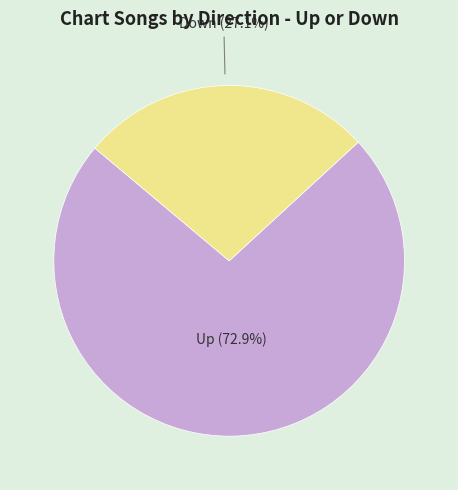

How many segments does this pie chart have?

2